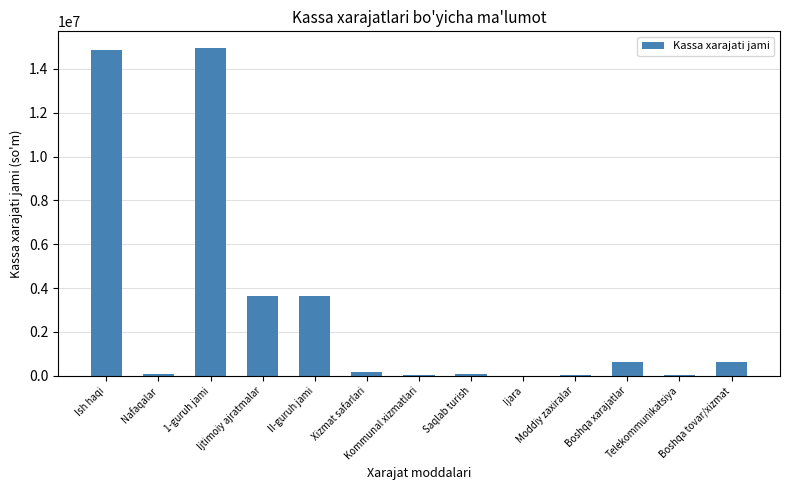

What is the sum of all values?

38789121.0